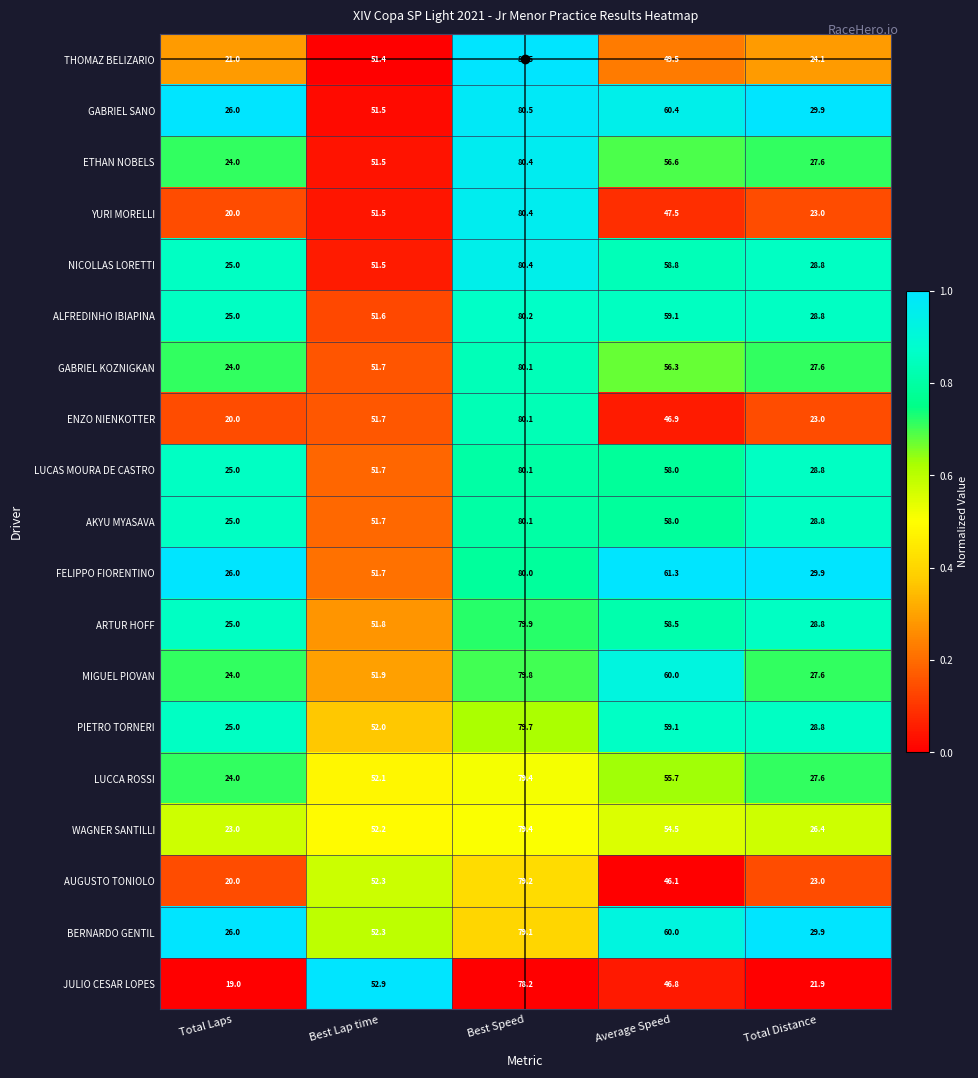

What is the greatest value displayed?

80.5